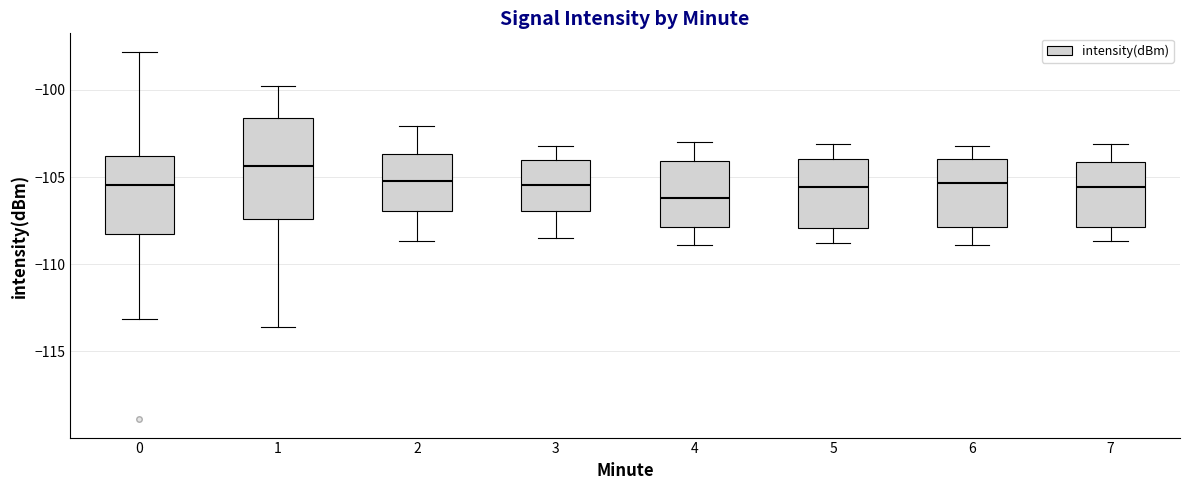

Reading left to right, read every box against the y-axis: the position of its median line, the range the box covers, and the ends of its whiskers. The values are not printed on the chart, so give them approximately, as read against the axis.

0: median -105.5, box -108.0 to -104.0, whiskers -113.0 to -98.0
1: median -104.5, box -107.5 to -101.5, whiskers -113.5 to -100.0
2: median -105.0, box -107.0 to -103.5, whiskers -108.5 to -102.0
3: median -105.5, box -107.0 to -104.0, whiskers -108.5 to -103.0
4: median -106.0, box -108.0 to -104.0, whiskers -109.0 to -103.0
5: median -105.5, box -108.0 to -104.0, whiskers -109.0 to -103.0
6: median -105.5, box -108.0 to -104.0, whiskers -109.0 to -103.0
7: median -105.5, box -108.0 to -104.0, whiskers -108.5 to -103.0